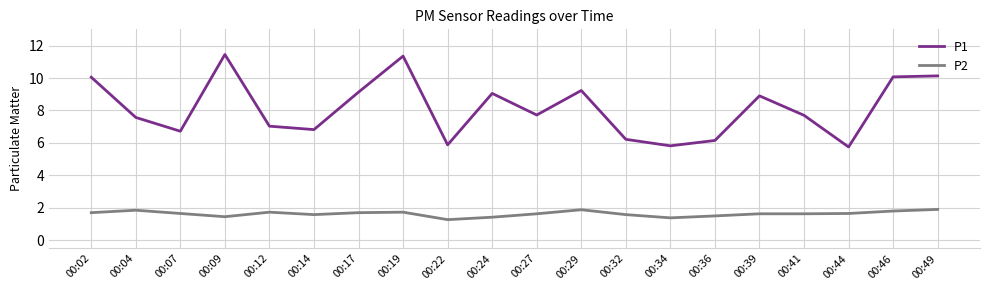

The value of P1 at 00:12 is 11.7. True or false?

False